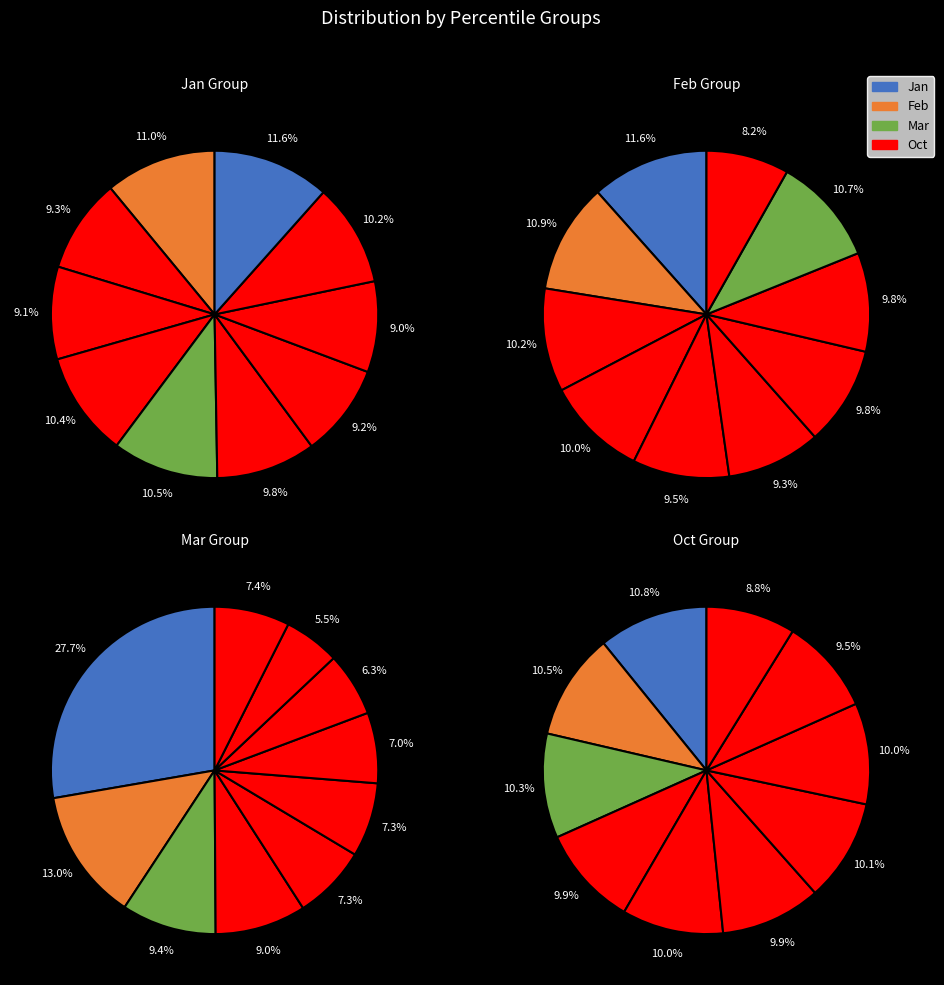

Is it true that pct75 is 6% of the pie?

True